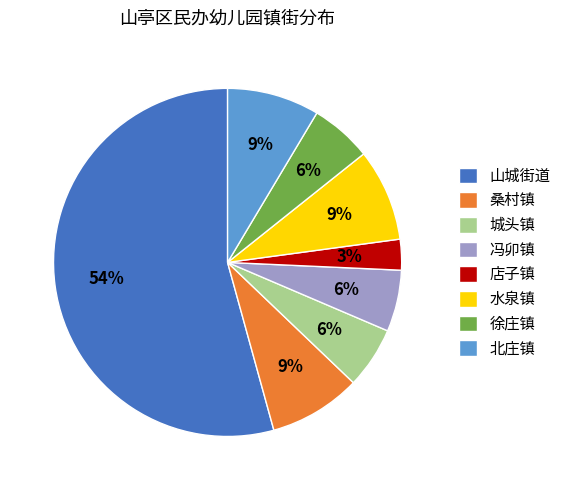

To the nearest percent, what portion does 桑村镇 represent?

9%